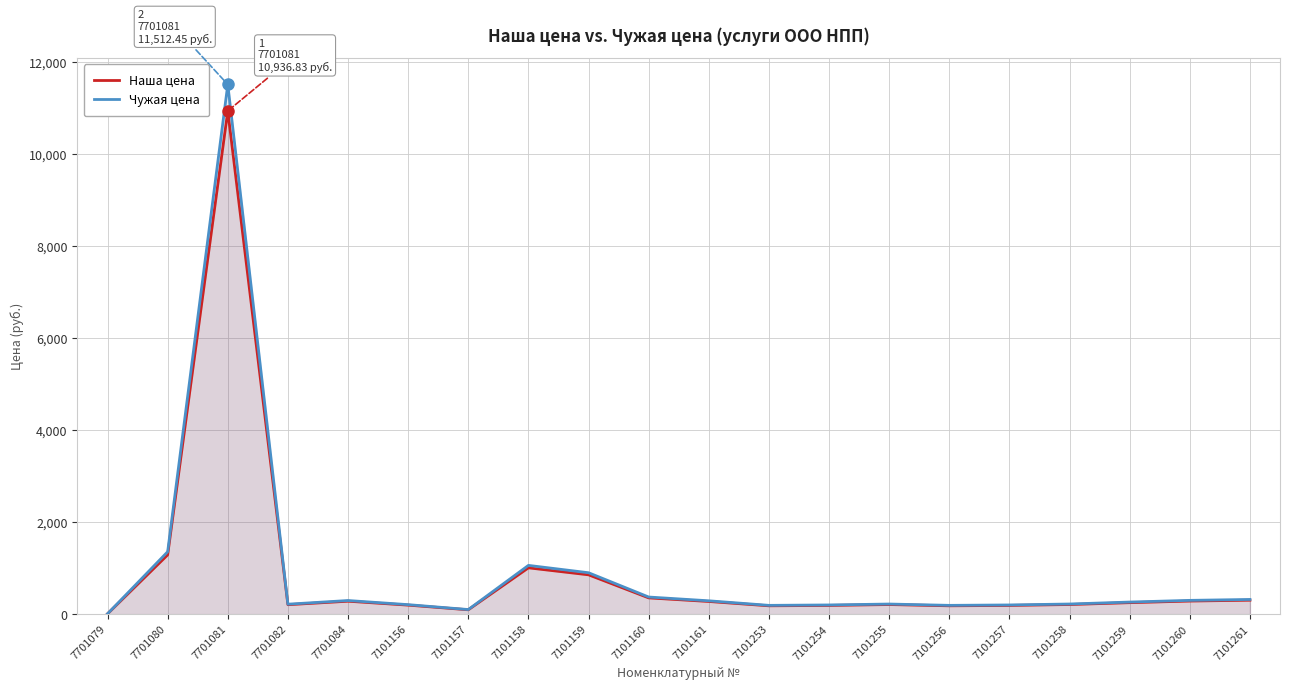

How many lines are shown in the chart?

2